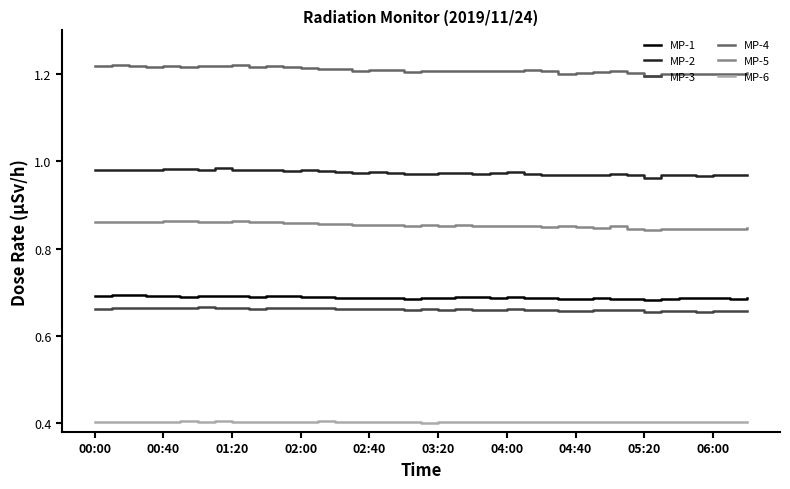

True or false: MP-4 and MP-2 intersect in this chart.

False